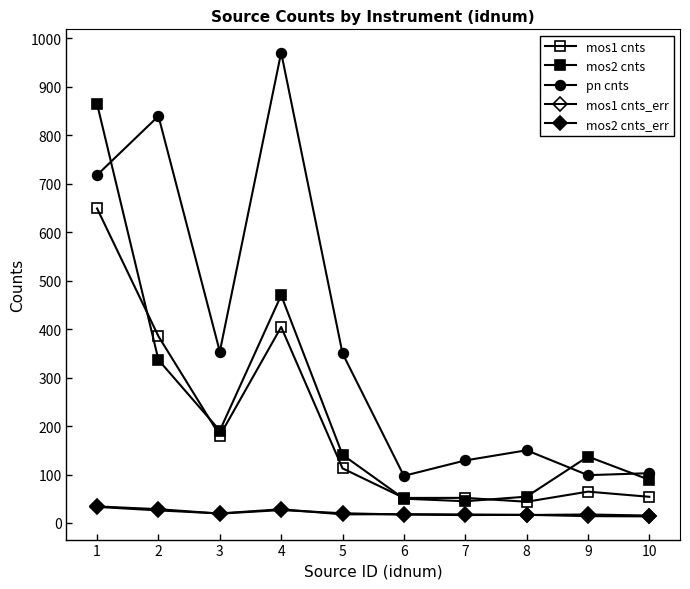

How many data points in pn cnts are less than 349?

5